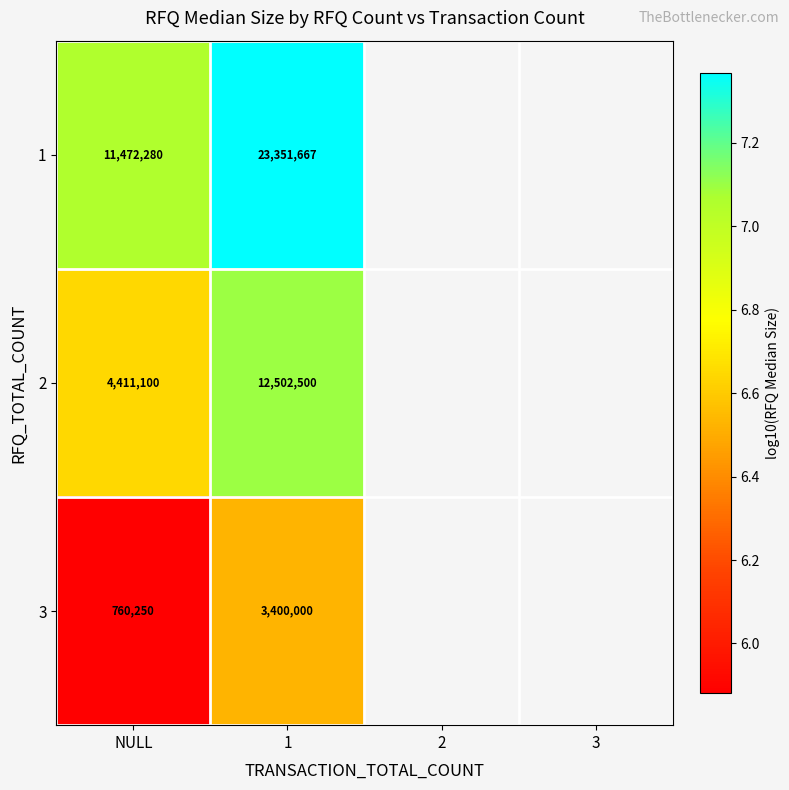

Is the value of 2 at NULL greater than the value of 3 at NULL?

Yes